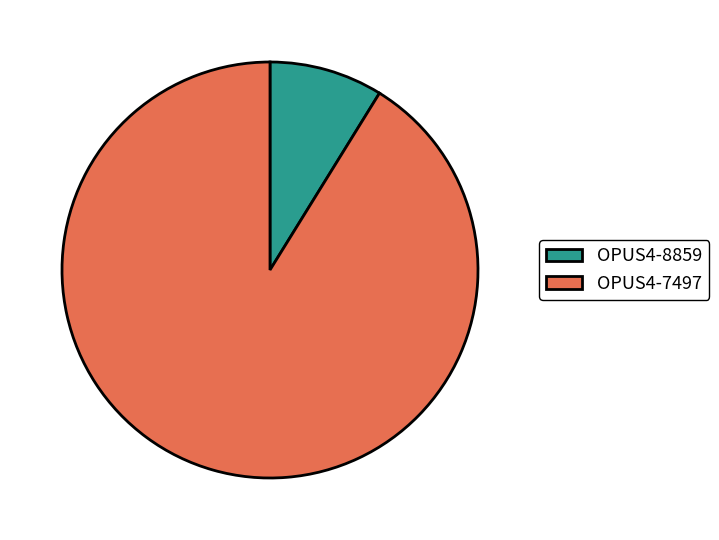

How many segments does this pie chart have?

2